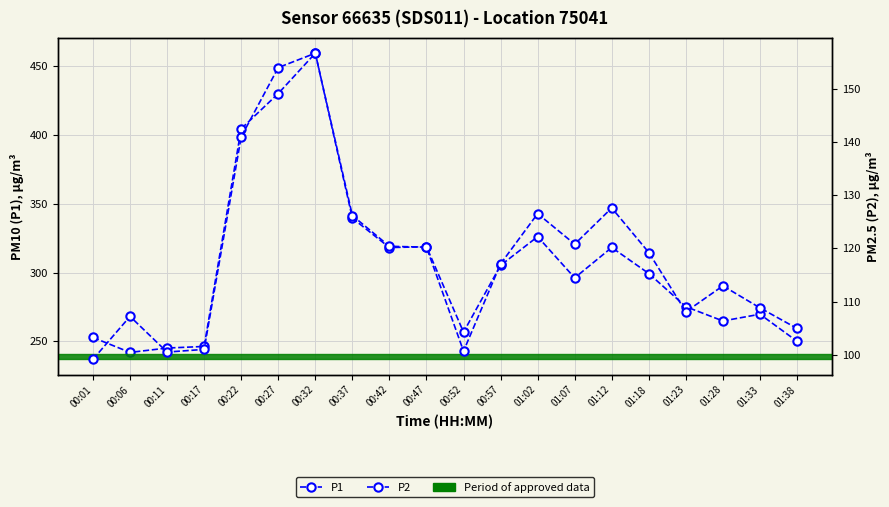

Reading left to right, list all the values displayed in this chart.

P1: 00:01=252.8	00:06=242.0	00:11=245.2	00:17=246.3	00:22=404.4	00:27=429.9	00:32=459.2	00:37=339.5	00:42=318.1	00:47=318.7	00:52=256.7	00:57=305.2	01:02=326.0	01:07=296.1	01:12=318.2	01:18=299.3	01:23=275.2	01:28=264.8	01:33=269.7	01:38=250.1
P2: 00:01=99.2	00:06=107.2	00:11=100.5	00:17=101.0	00:22=141.0	00:27=154.0	00:32=156.7	00:37=126.2	00:42=120.4	00:47=120.2	00:52=100.7	00:57=117.1	01:02=126.5	01:07=120.8	01:12=127.6	01:18=119.2	01:23=108.1	01:28=113.0	01:33=108.8	01:38=105.0